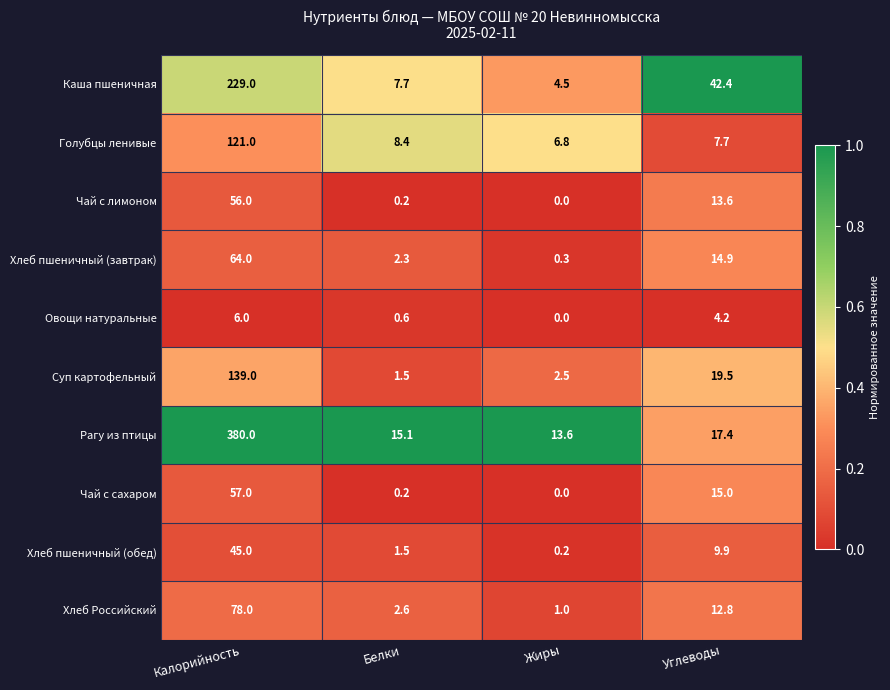

Which series has the largest range (max minus min)?

Рагу из птицы